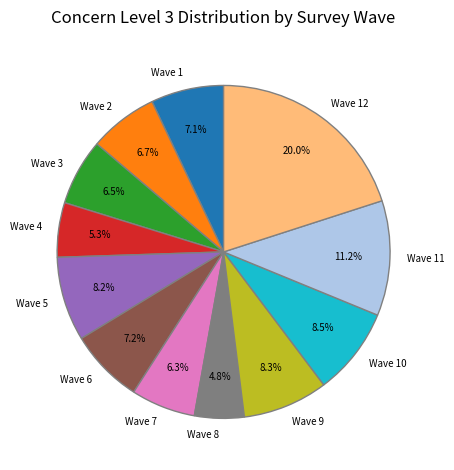

How many slices are in this pie chart?

12